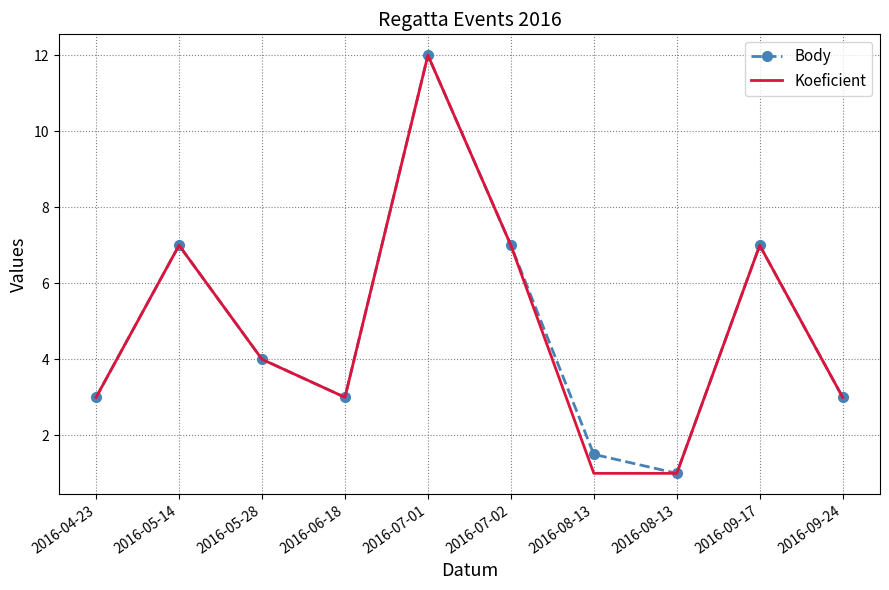

At which category does Koeficient reach its first local valley?

2016-06-18